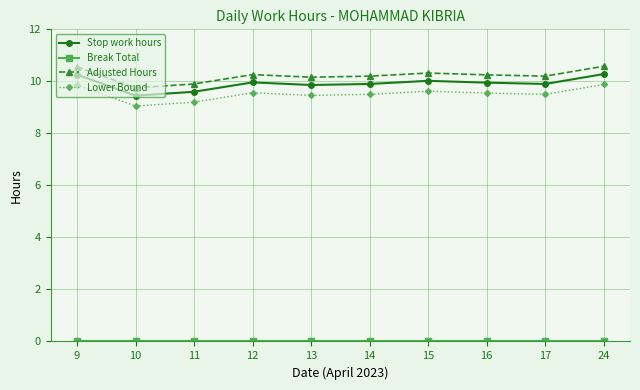

True or false: Adjusted Hours and Lower Bound intersect in this chart.

False